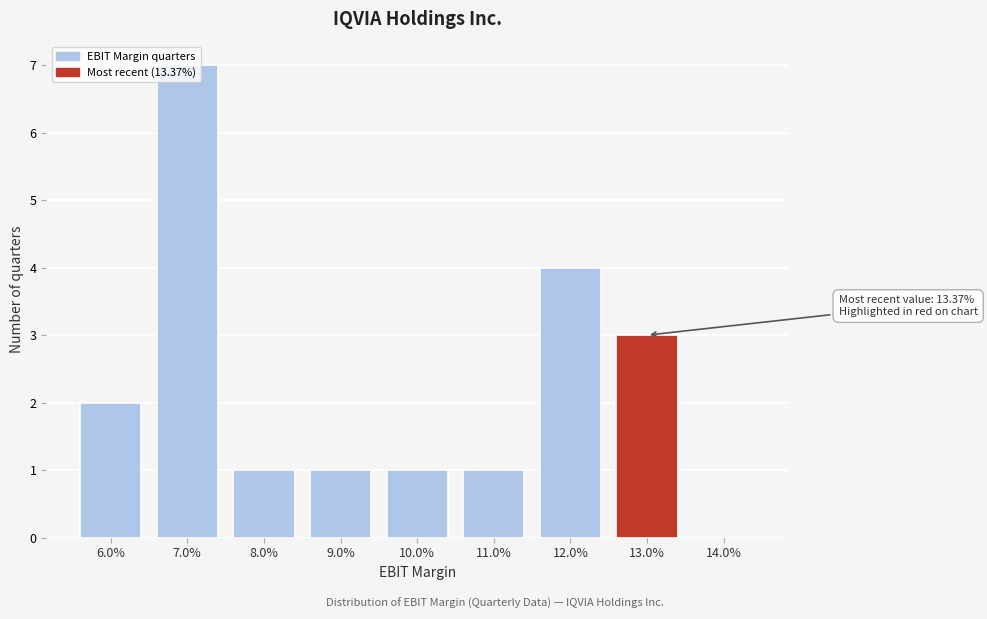

True or false: the data shows 0 at 14.0%.

True